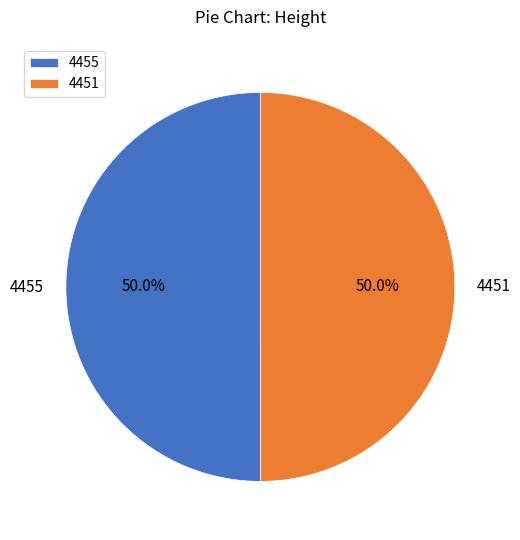

What percentage do 4455 and 4451 together represent?

100.0%